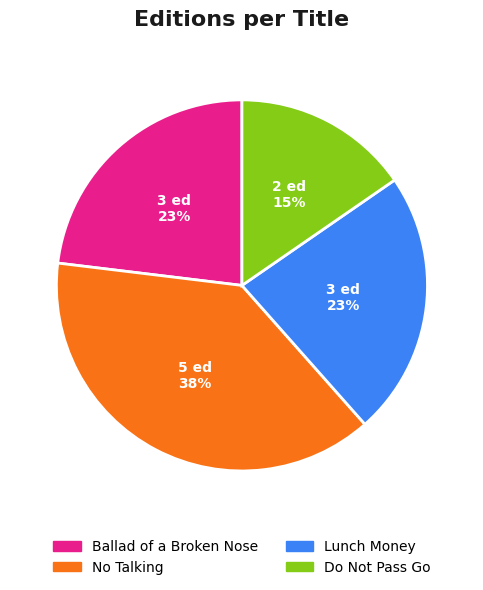

Does Ballad of a Broken Nose account for over 50% of the chart?

No